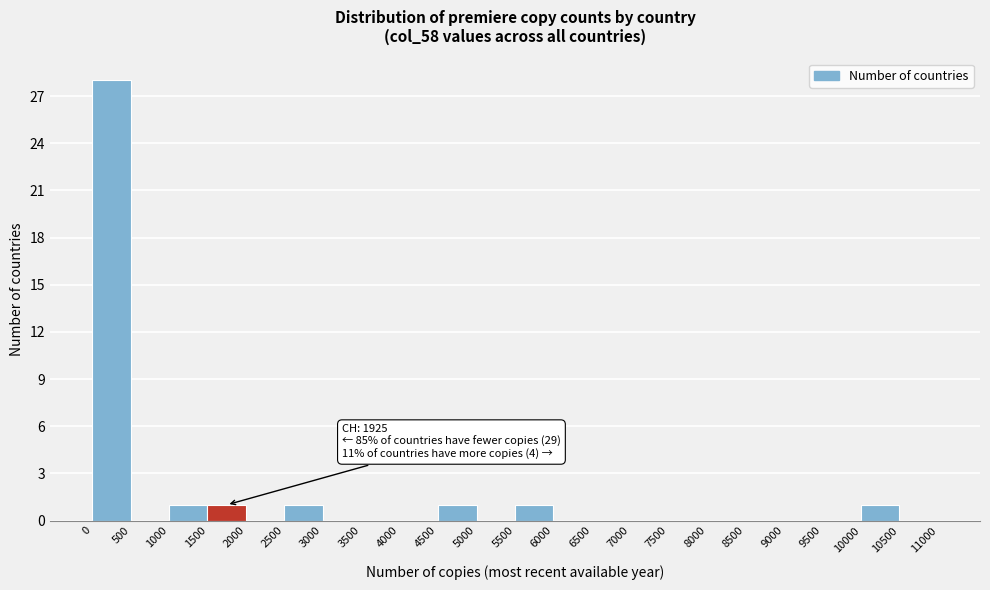

Over which range of the x-axis is the bar tallest?

0 to 500